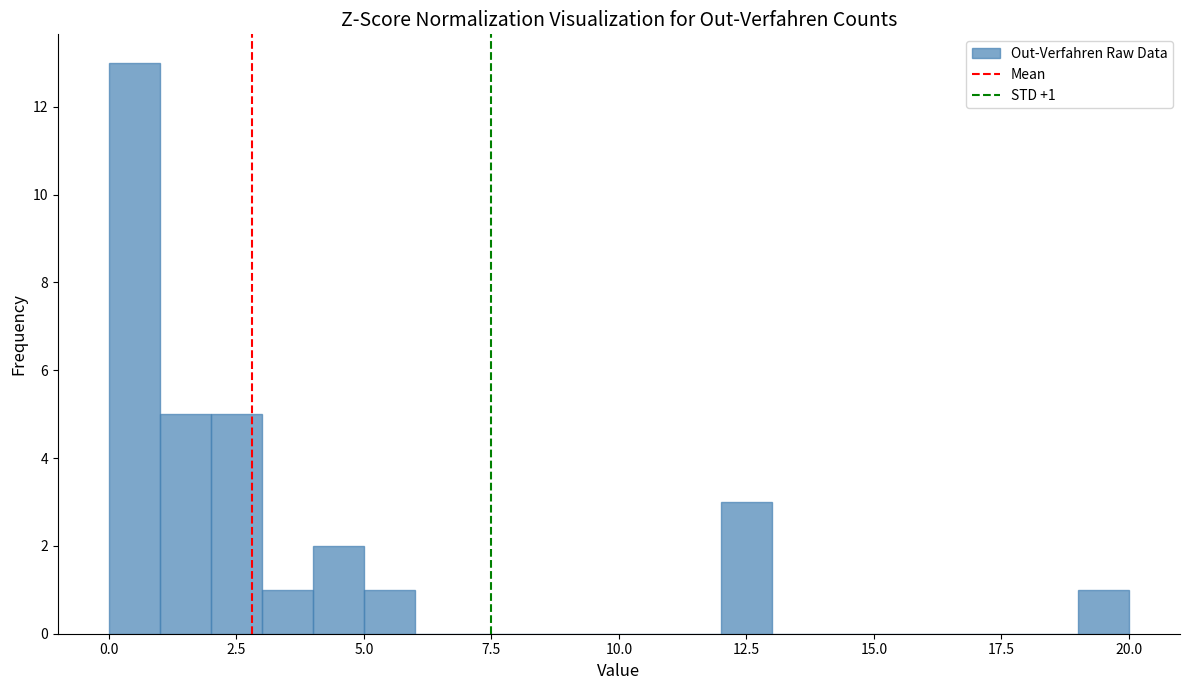

Around what value on the x-axis is the tallest bar? Give the approximate position of its centre, as read against the axis.

0.5